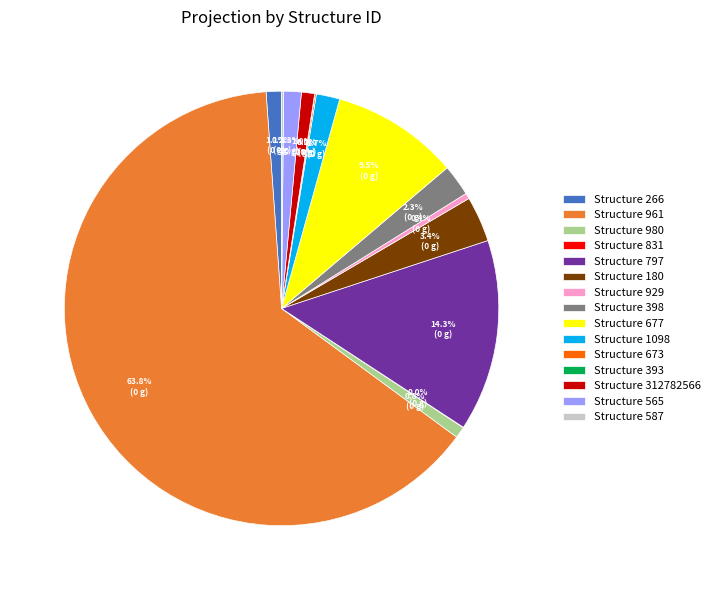

Which category has the biggest portion of the pie?

Structure 961